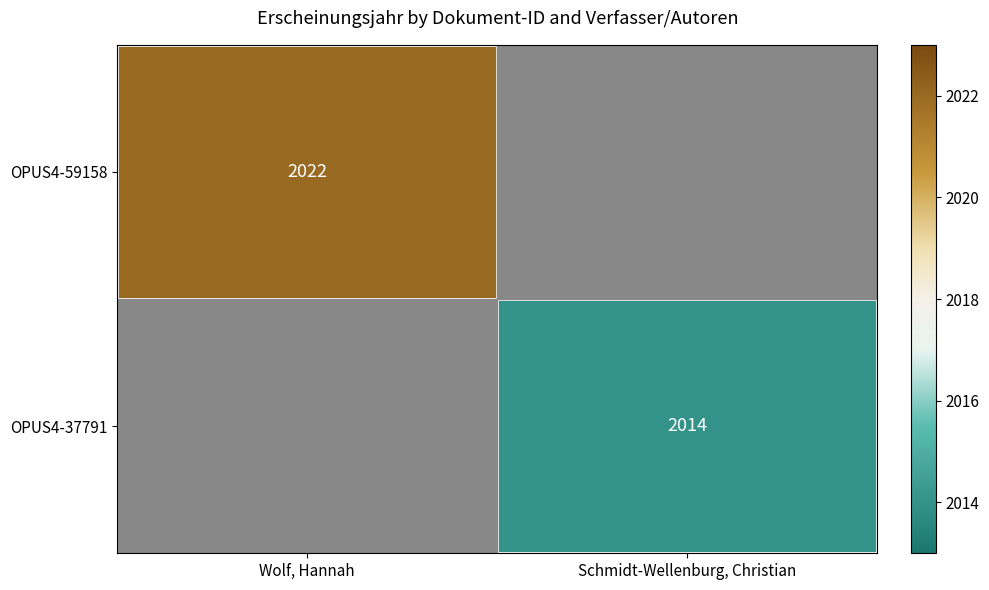

The value of OPUS4-59158 at Wolf, Hannah is 2022. True or false?

True